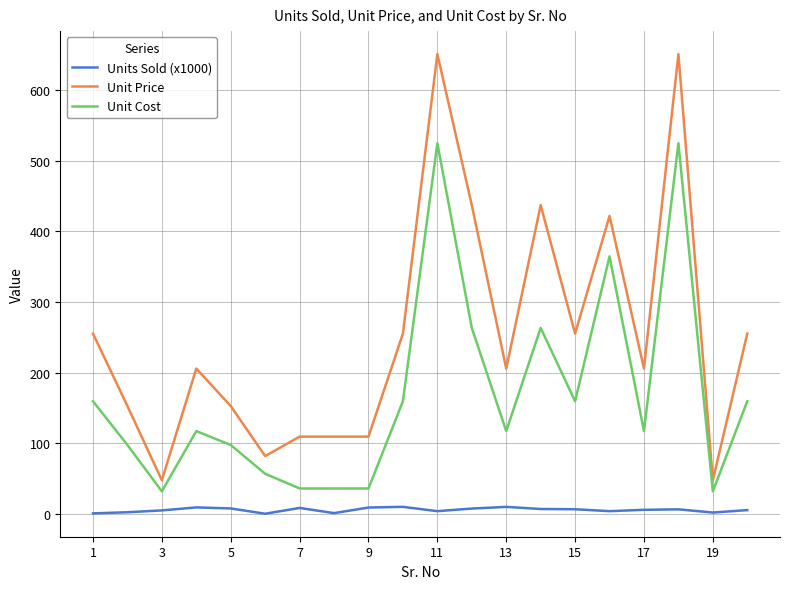

What is the sum of all Unit Cost values?

3352.9